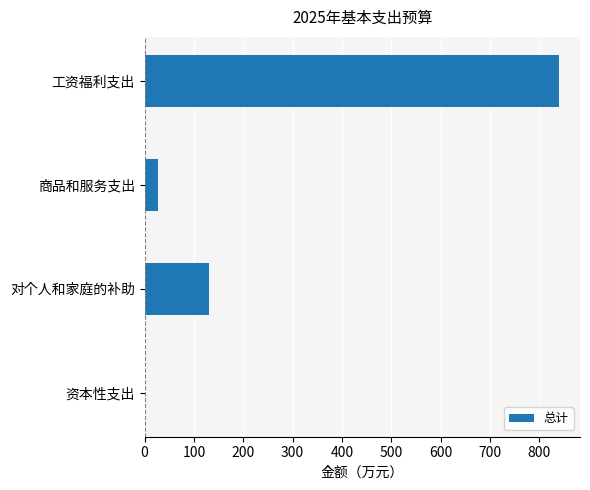

Which has a higher value, 对个人和家庭的补助 or 商品和服务支出?

对个人和家庭的补助